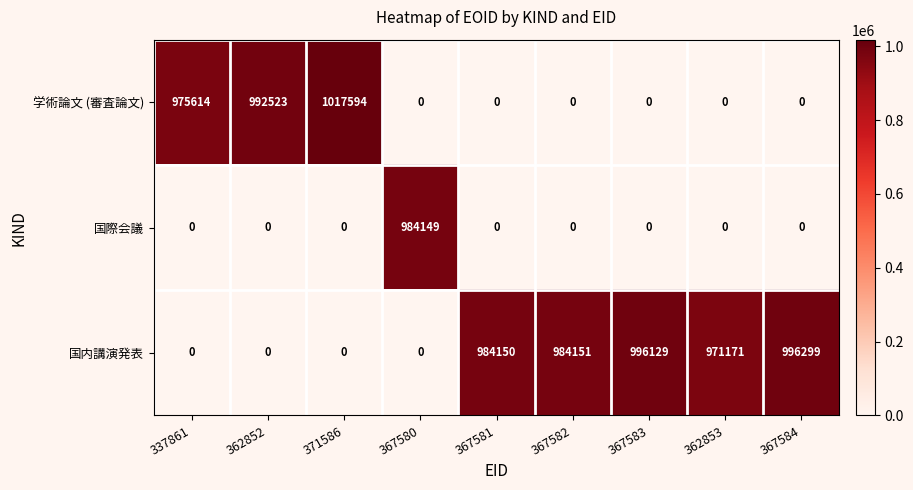

What is the average value of the 学術論文 (審査論文) series?

331748